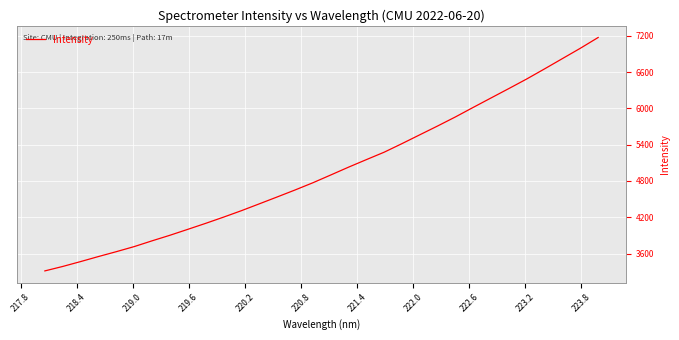

What is the difference between the maximum and minimum values?

3861.1